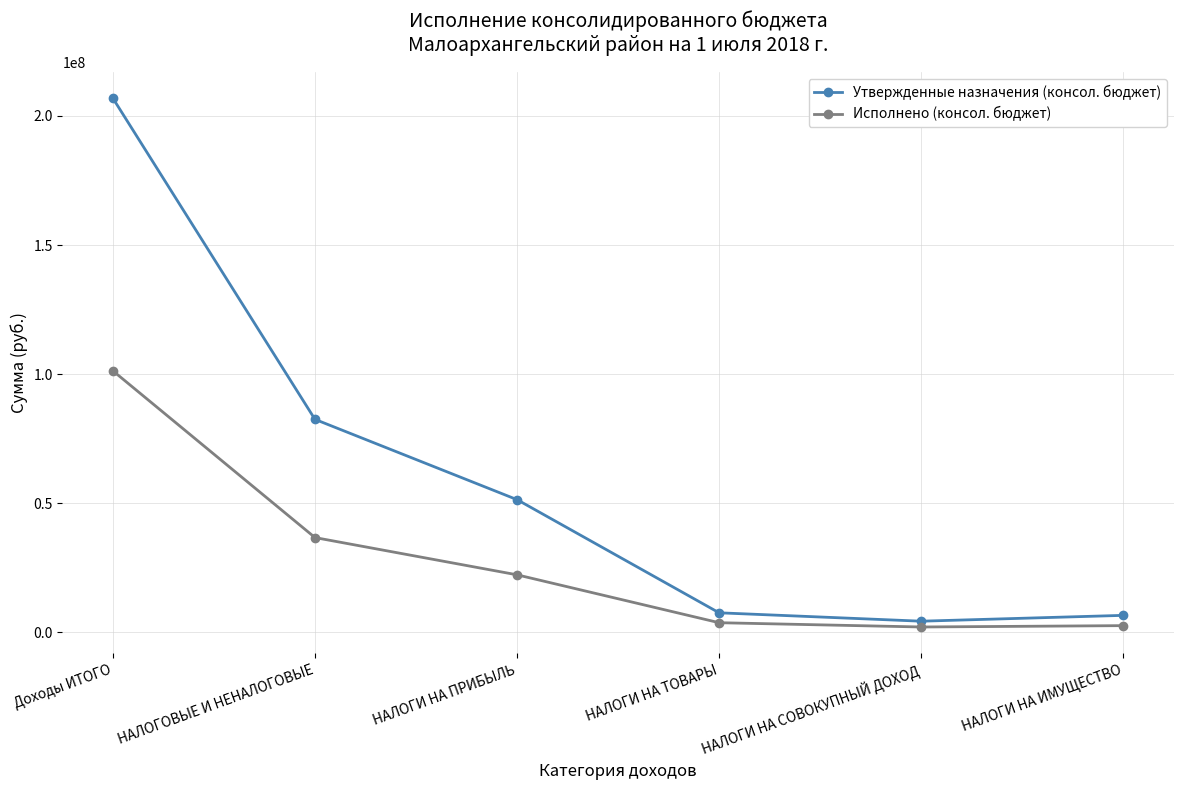

What is the difference between the maximum and second lowest values in the Утвержденные назначения (консол. бюджет) series?

200304384.9